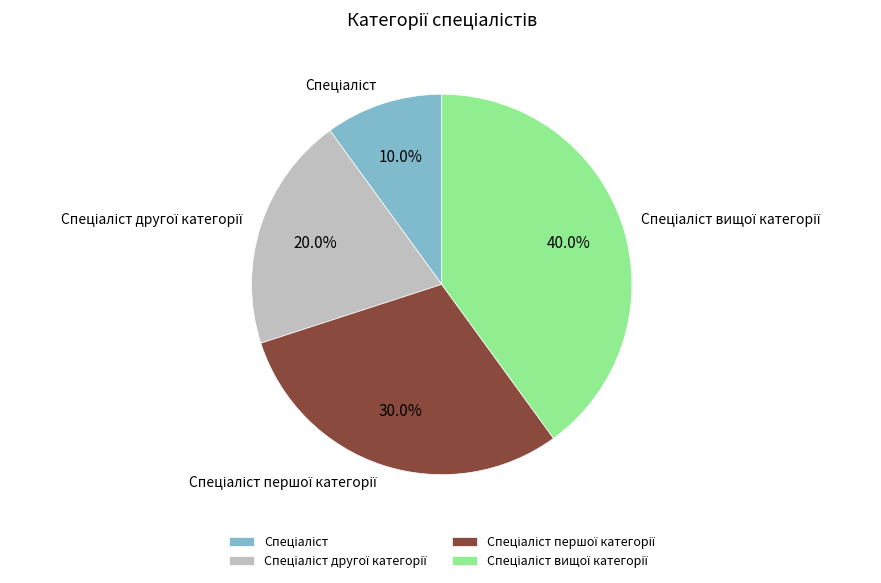

Is there a majority slice in this chart?

No